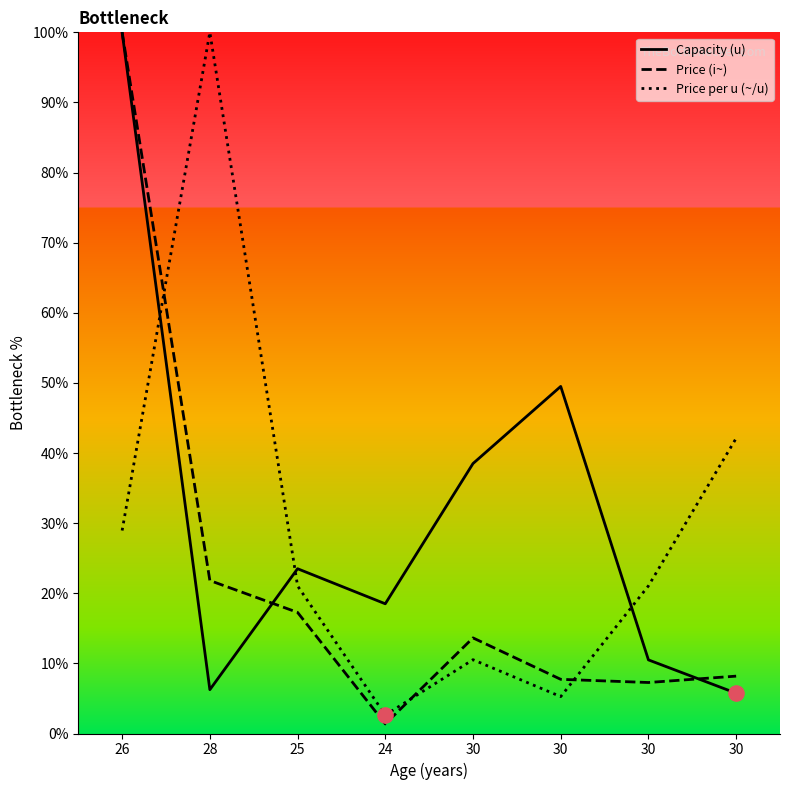

Which series reaches the minimum Y coordinate?

Price (i~)